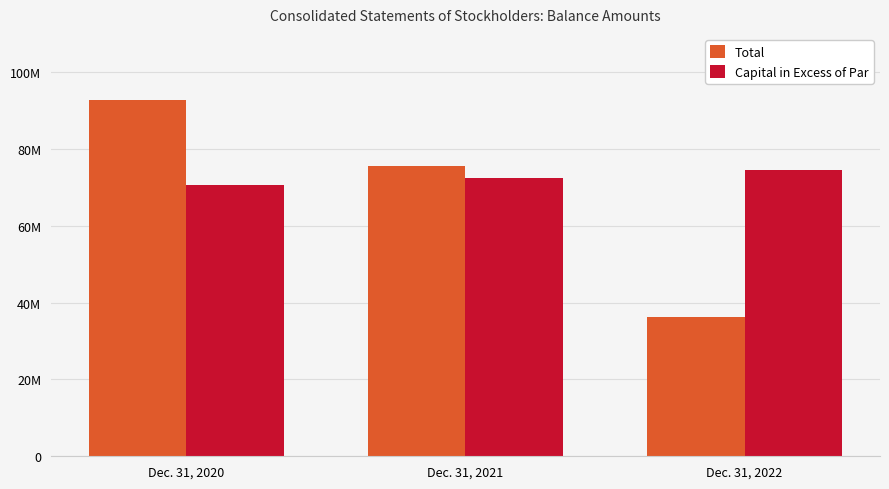

Rank the series by their average value, from highest to lowest.

Capital in Excess of Par, Total